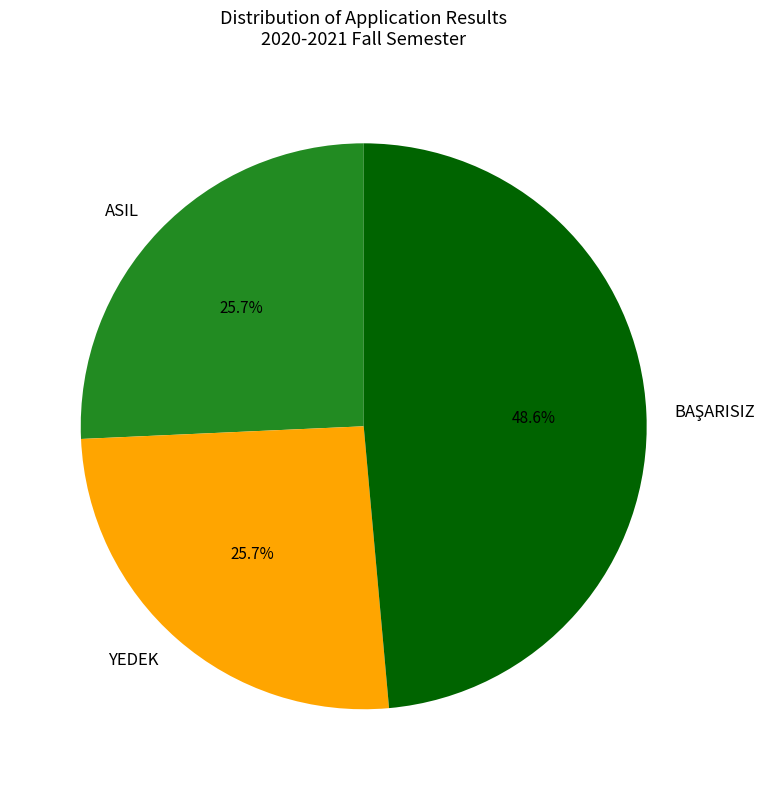

What is the ratio of the value at ASIL to the value at YEDEK?

1.0